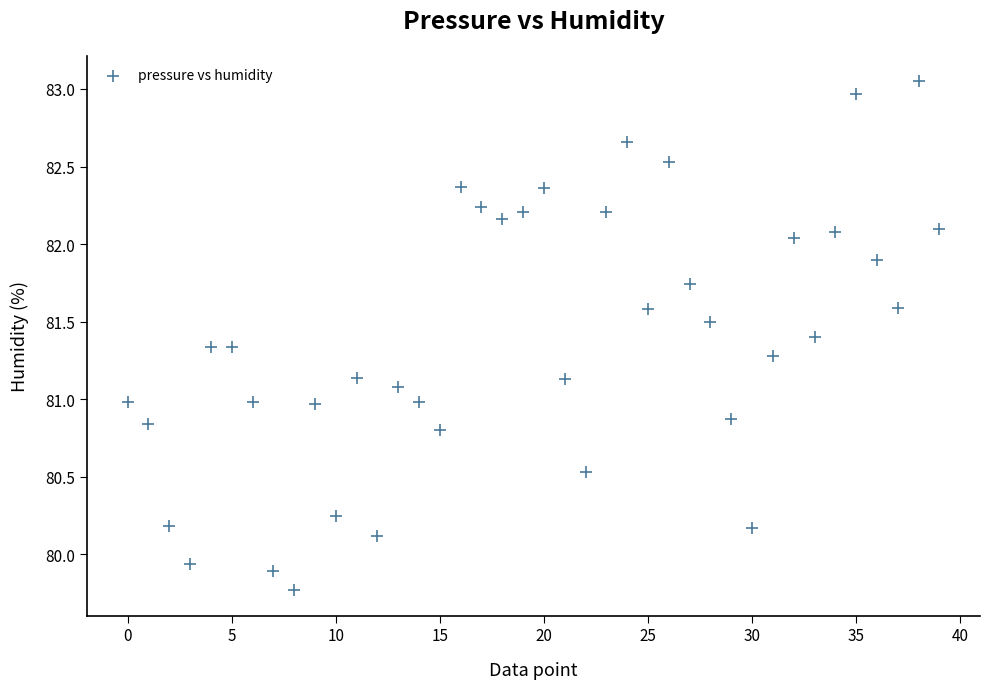

How many points are shown in the scatter plot?

40